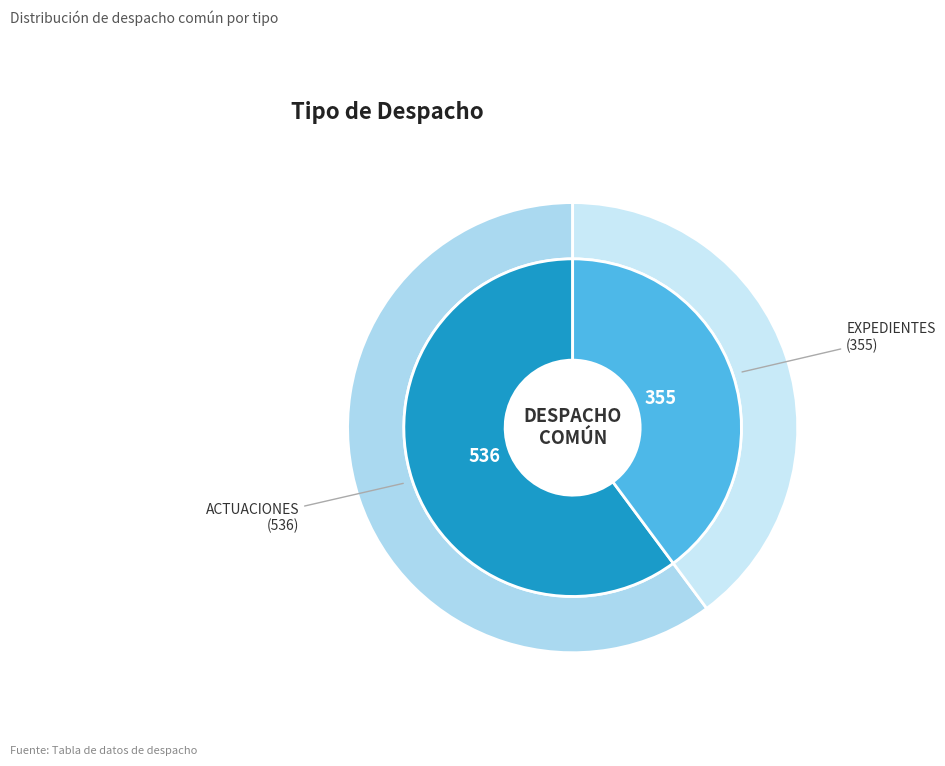

What is the majority slice?

ACTUACIONES